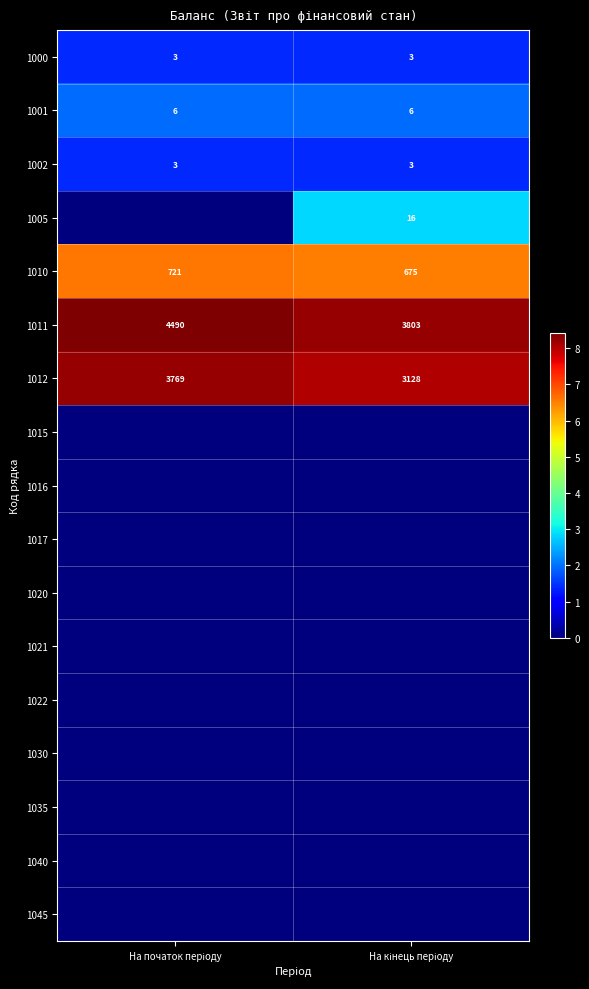

What is the maximum value shown in the chart?

8.4